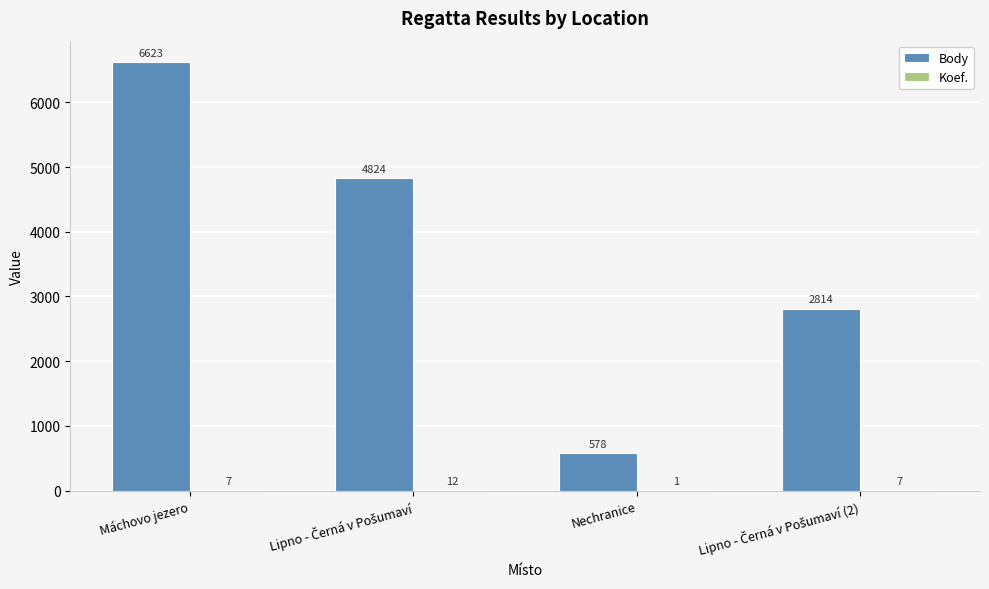

How many Body values are between 2814 and 6623?

3